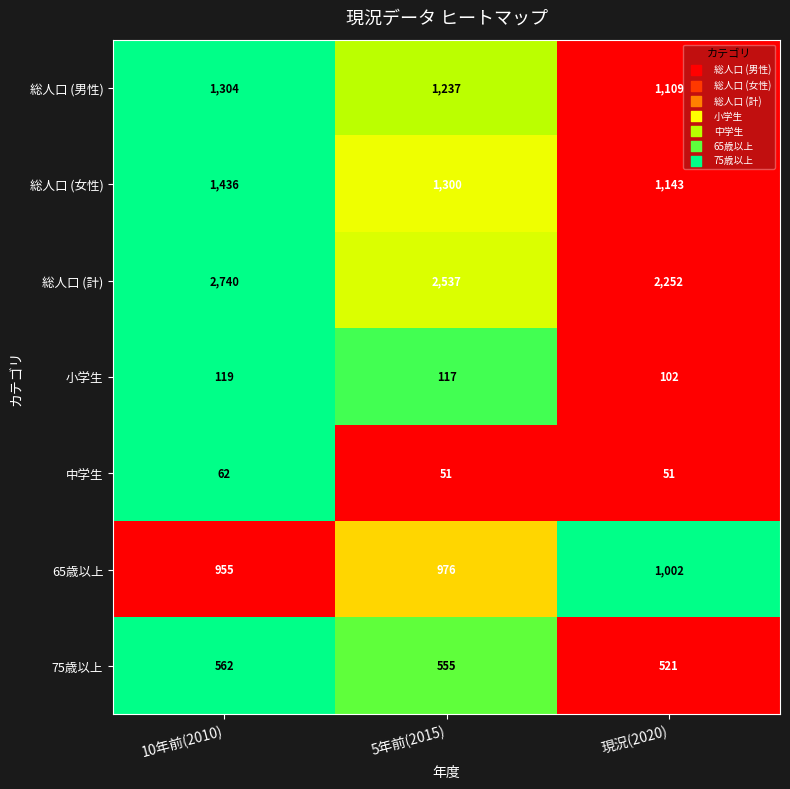

True or false: 総人口 (計) has a value of 685 at 現況(2020).

False